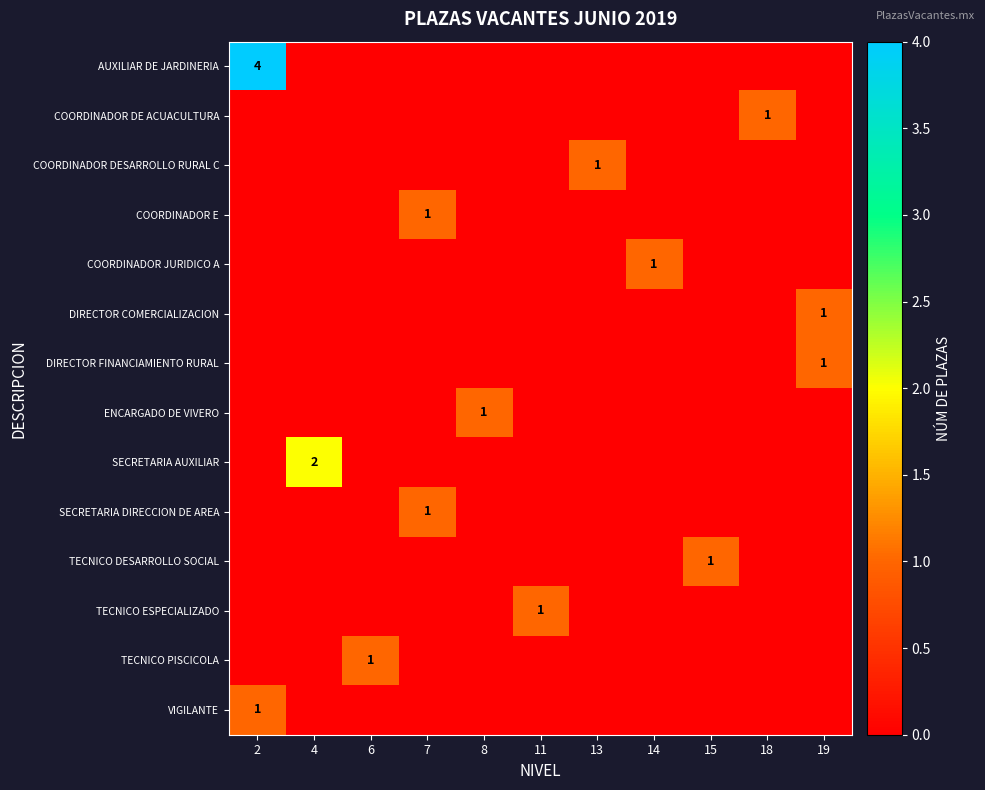

Between 19 and 18, which is larger?

19